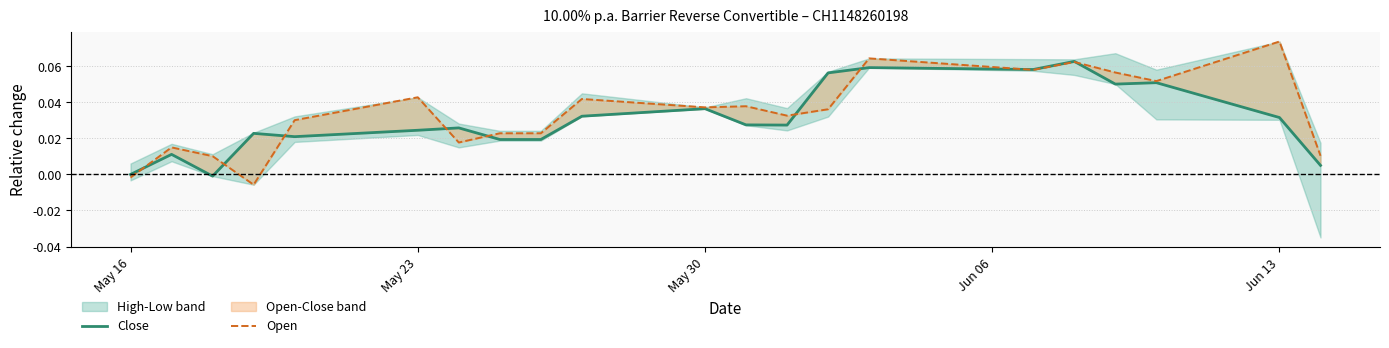

Which series has the widest spread of values?

Open